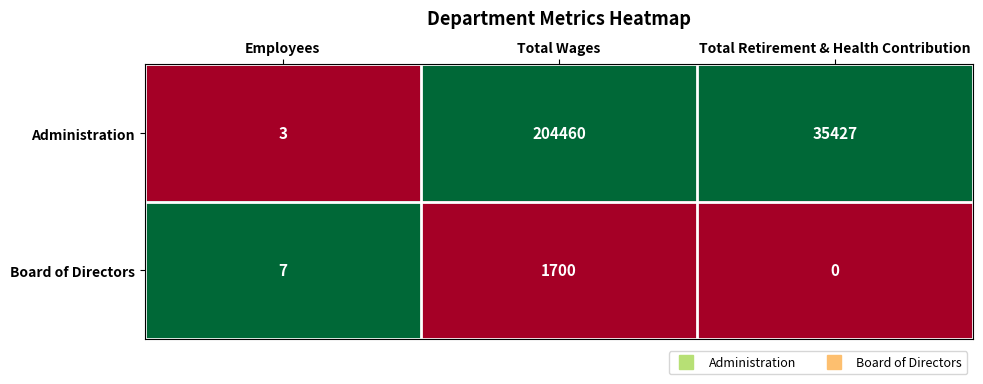

What is the spread (max minus min) of values at Total Wages?

202760